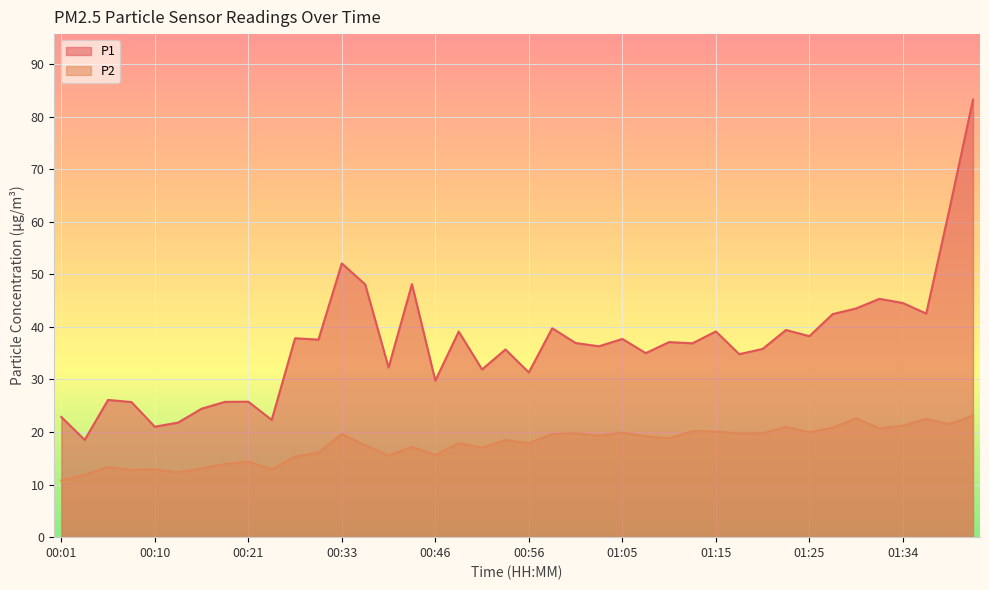

Rank the categories by P2 value from highest to lowest.

01:42, 01:30, 01:37, 01:39, 01:34, 01:22, 01:27, 01:32, 01:13, 01:15, 01:25, 01:05, 01:01, 01:20, 01:17, 00:33, 00:58, 01:03, 01:08, 01:10, 00:53, 00:48, 00:56, 00:36, 00:41, 00:51, 00:31, 00:46, 00:38, 00:26, 00:21, 00:18, 00:05, 00:15, 00:10, 00:23, 00:08, 00:13, 00:03, 00:01